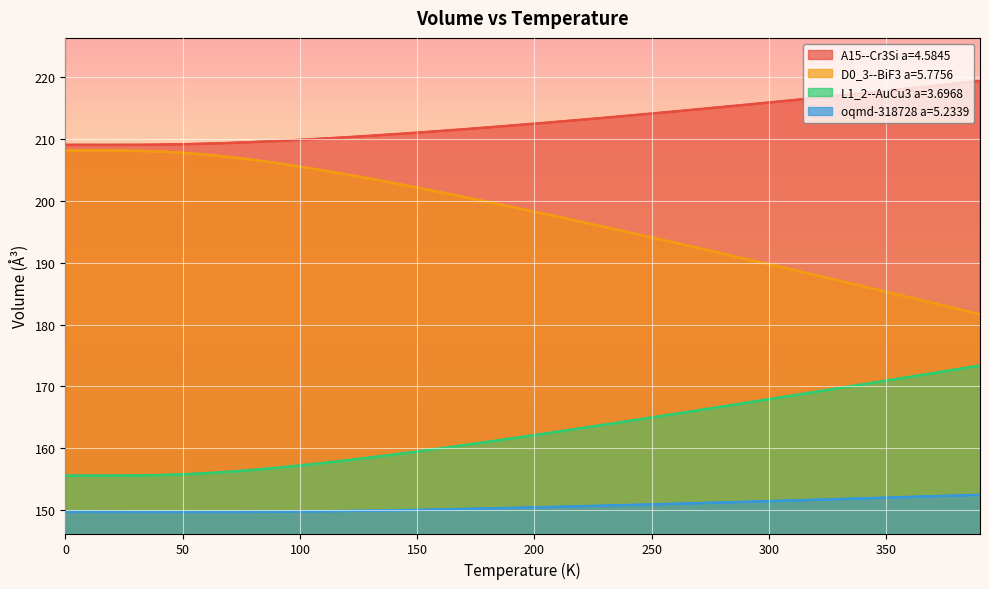

What is the minimum value for A15--Cr3Si a=4.5845?

209.1